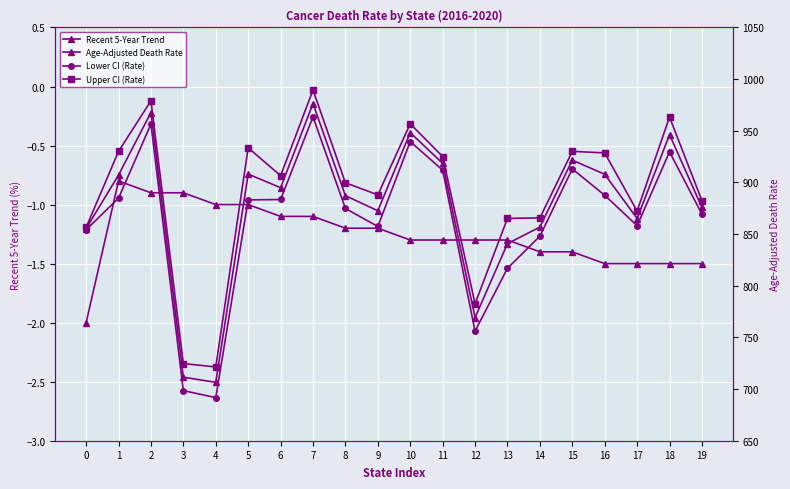

What is the approximate value of Recent 5-Year Trend at 2?

-0.9